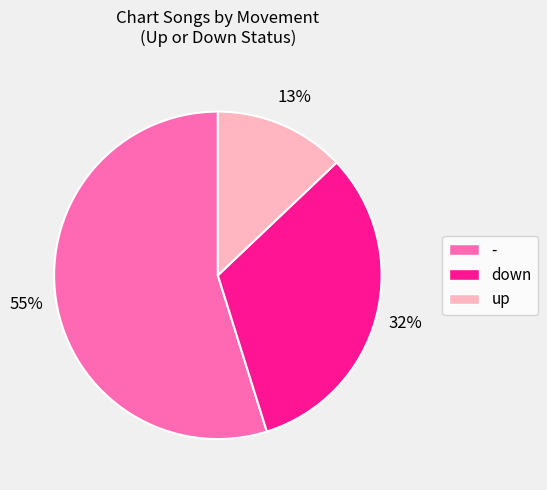

What percentage is the - slice, to the nearest percent?

55%